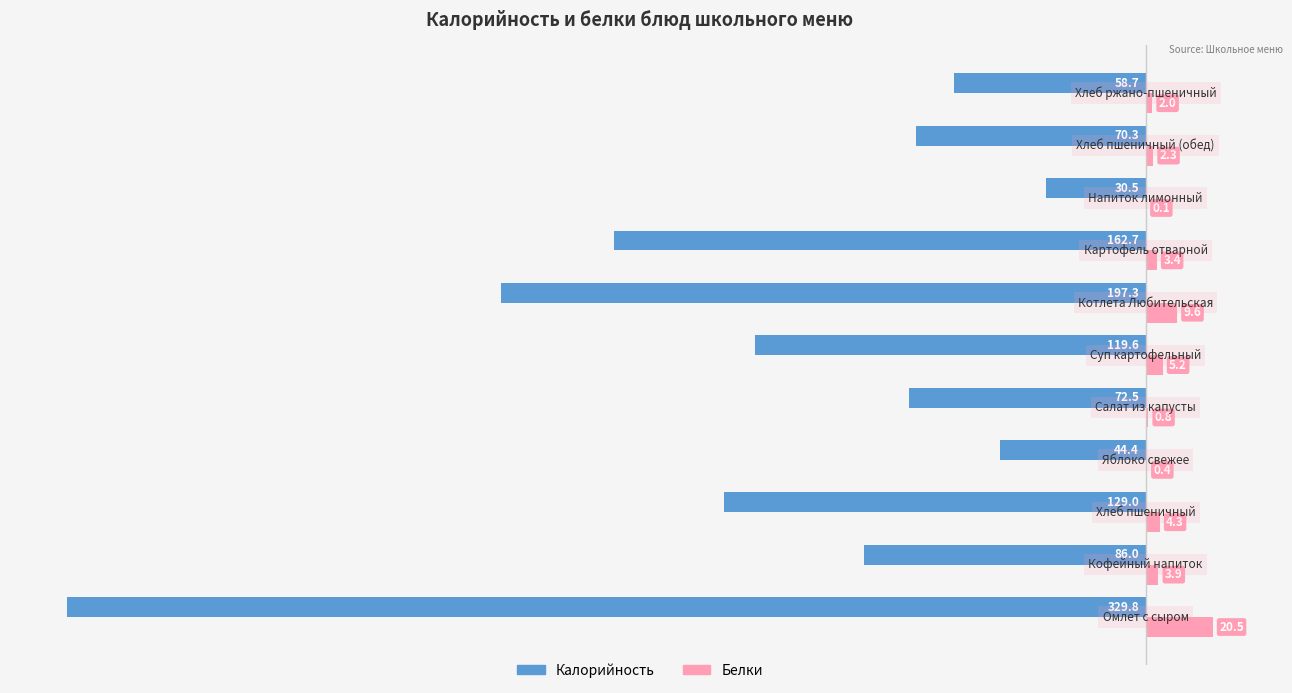

What is the maximum value shown in the chart?

20.5